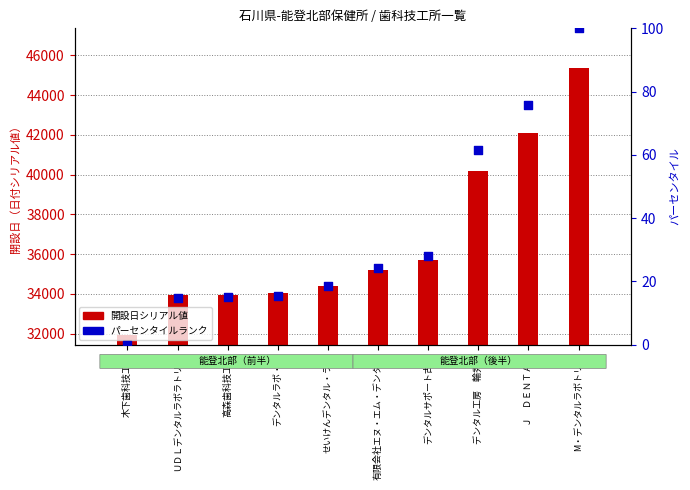

What are all the series names shown in the legend?

opening date (serial), percentile rank within the sample